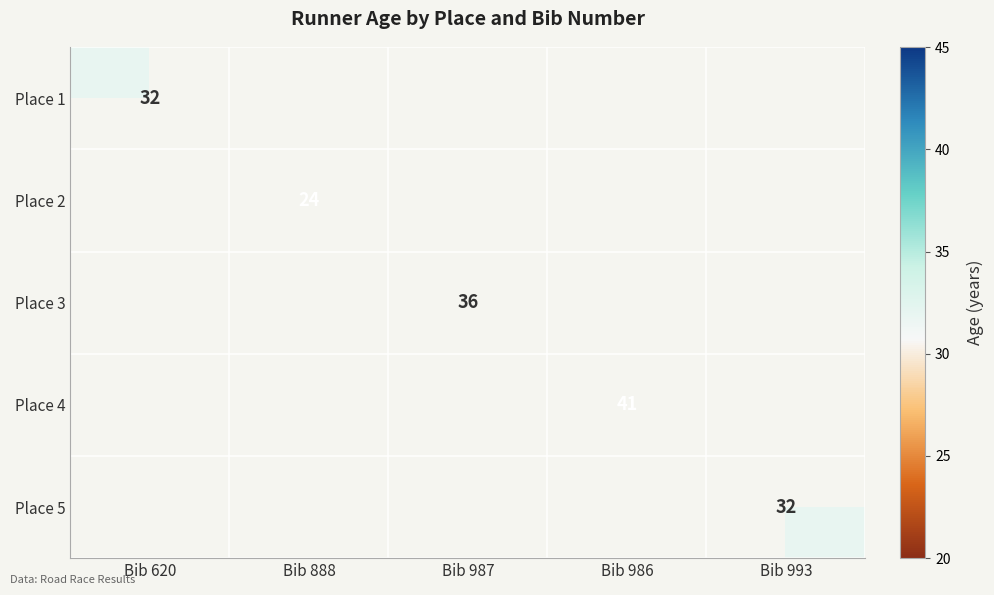

Is it true that Place 3 equals 36 at Bib 987?

True